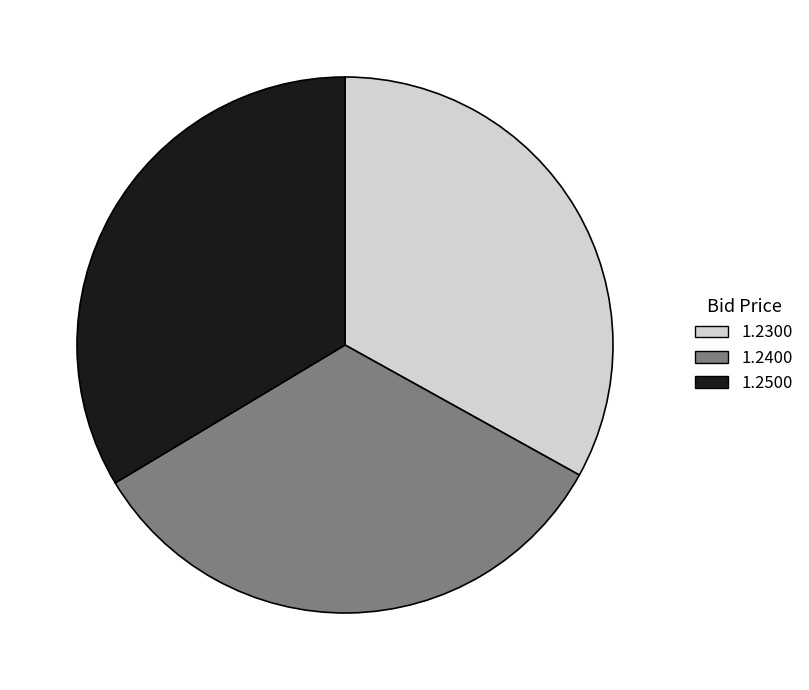

Combined, do 1.2400 and 1.2500 account for over 50%?

Yes